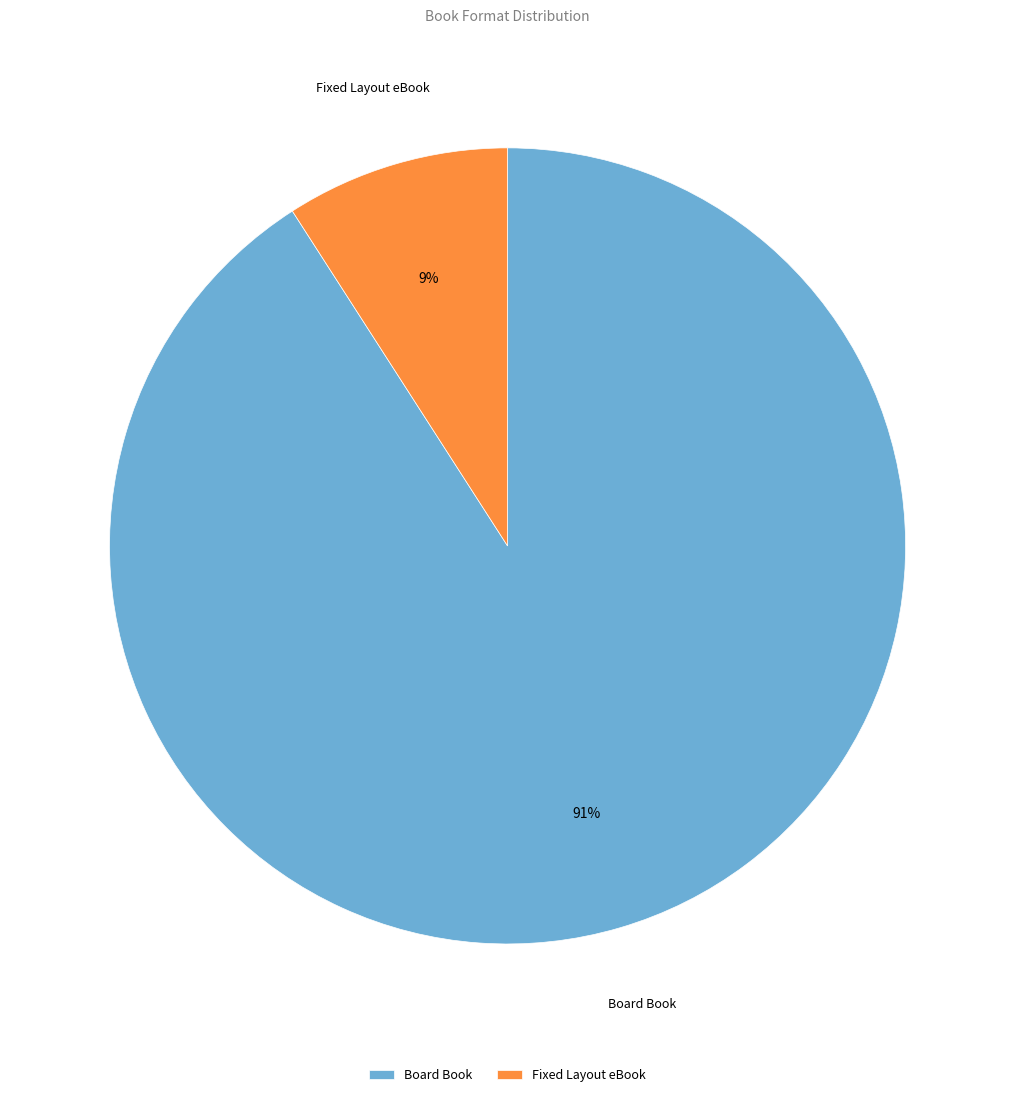

Do Fixed Layout eBook and Board Book together represent more than half of the pie?

Yes